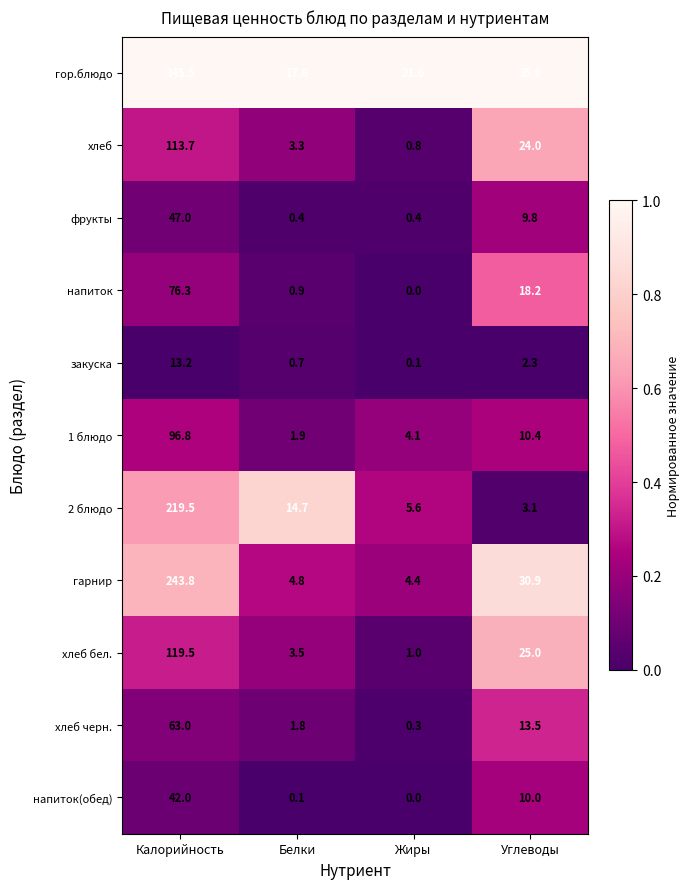

At which category does the chart reach its minimum across all series?

Жиры